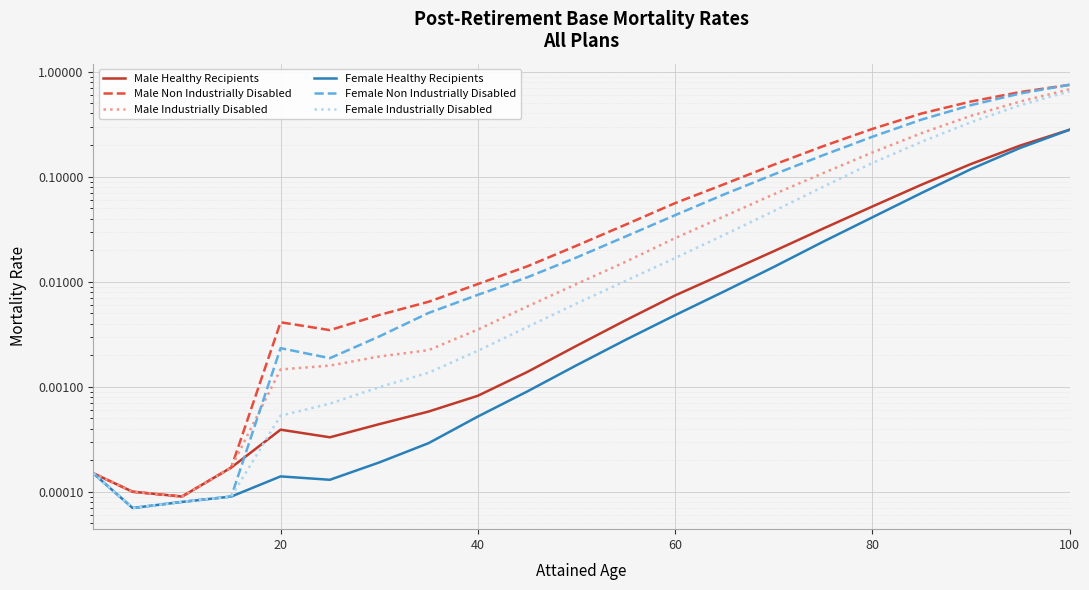

What is the difference between the second highest and minimum values in the Female Non Industrially Disabled series?

0.6